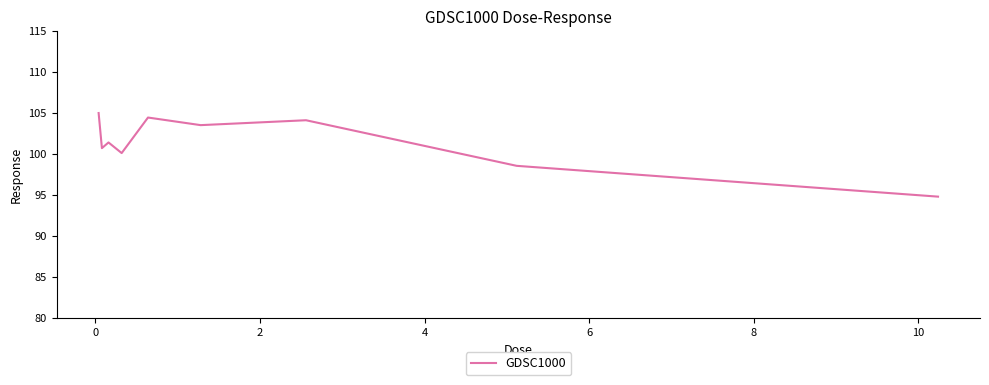

What is the maximum value shown in the chart?

105.0